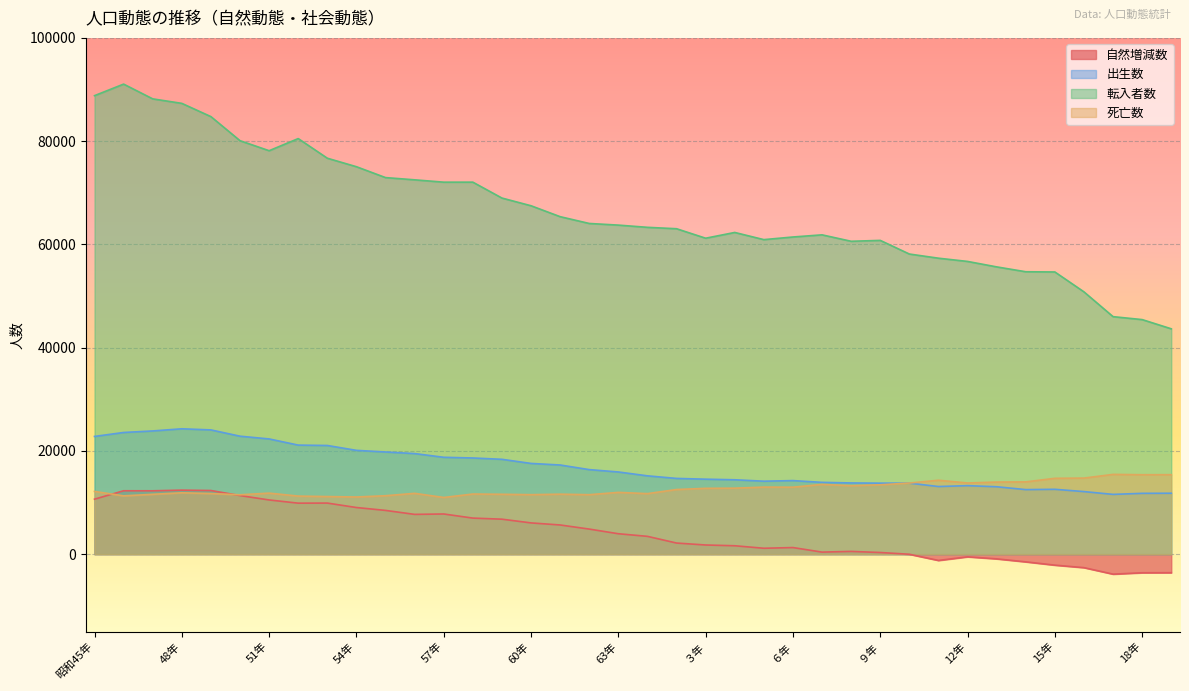

Which category has the lowest value in the 転入者数 series?

19年